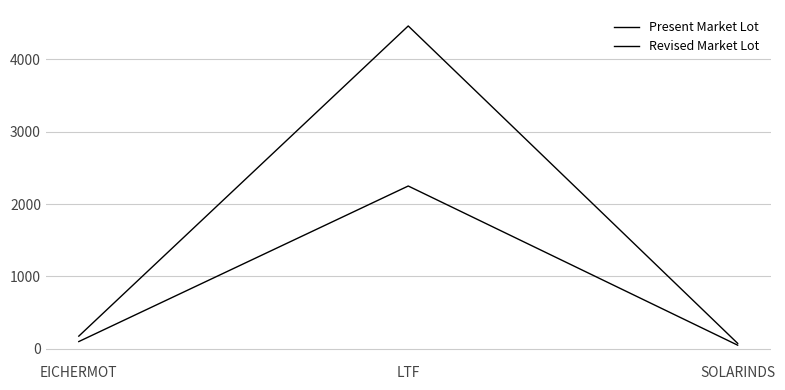

At which label does Present Market Lot first exceed 175?

LTF